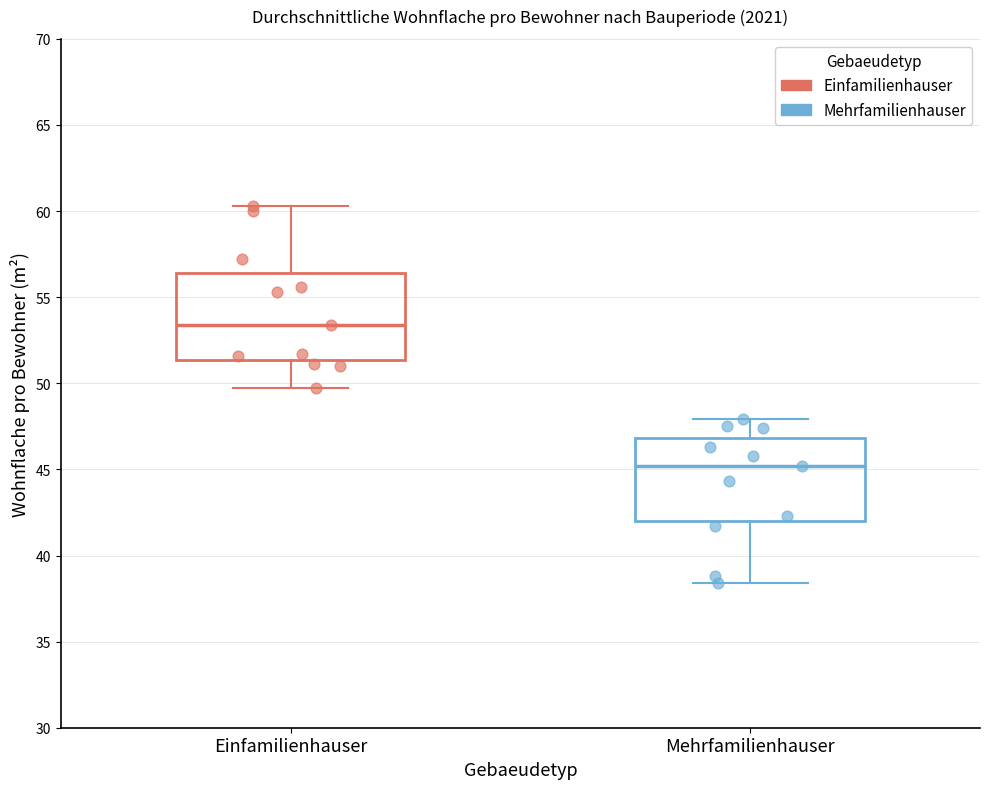

Reading left to right, transcribe this box plot: for each box, give where its median line is, the range the box spans, and where its two whiskers end, as read against the y-axis. The values are not printed on the chart, so give them approximately, as read against the axis.

Einfamilienhauser: median 53.5, box 51.5 to 56.5, whiskers 49.5 to 60.5
Mehrfamilienhauser: median 45.0, box 42.0 to 47.0, whiskers 38.5 to 48.0